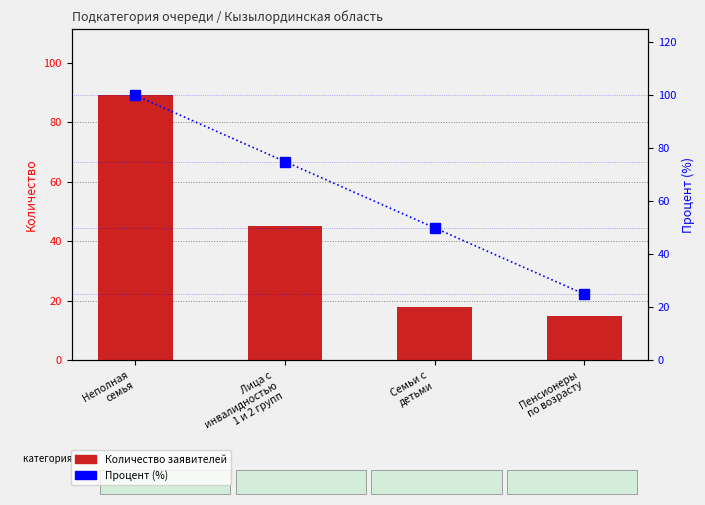

At which label does Количество заявителей reach its peak?

Неполная
семья